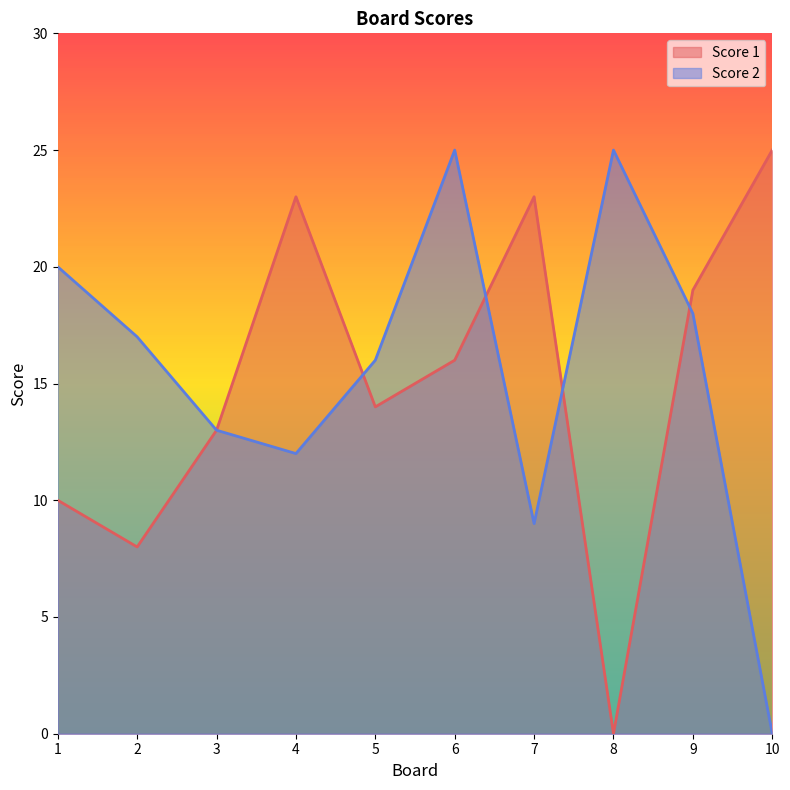

Where is Score 1 nearest to the value 12?

3